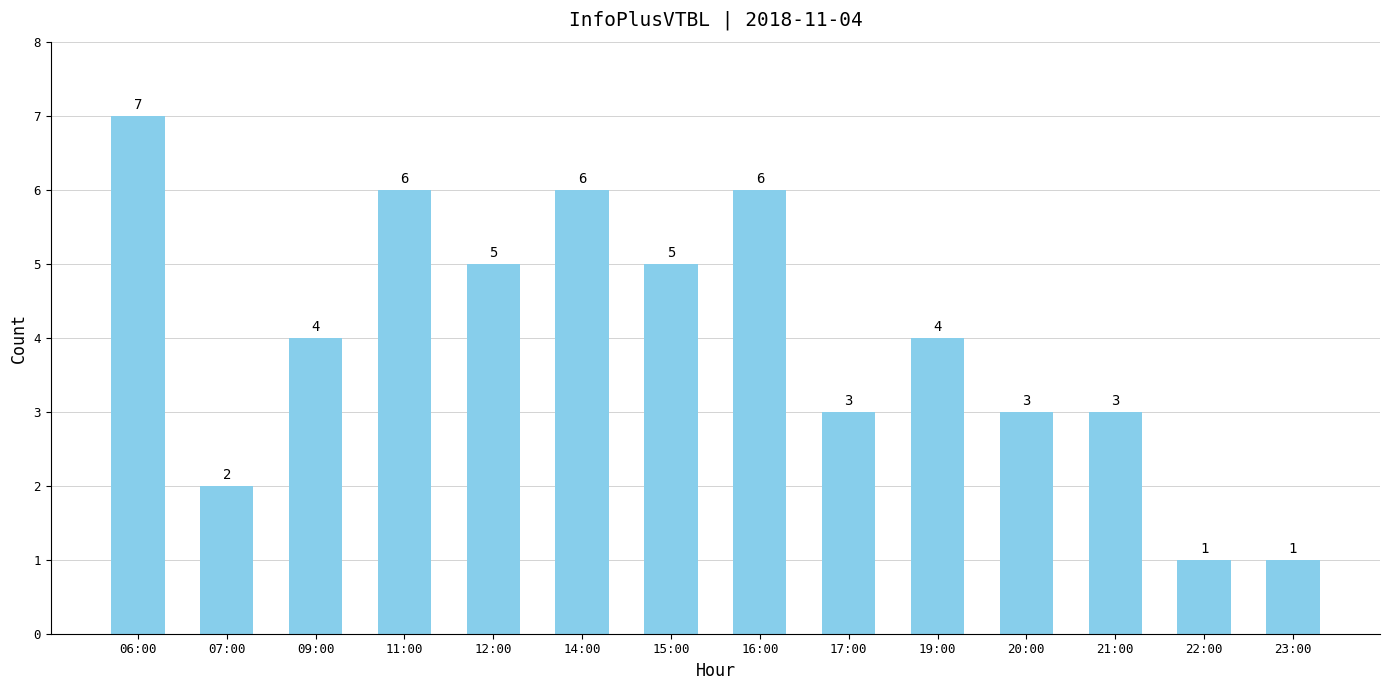

How many data points are less than 4?

6